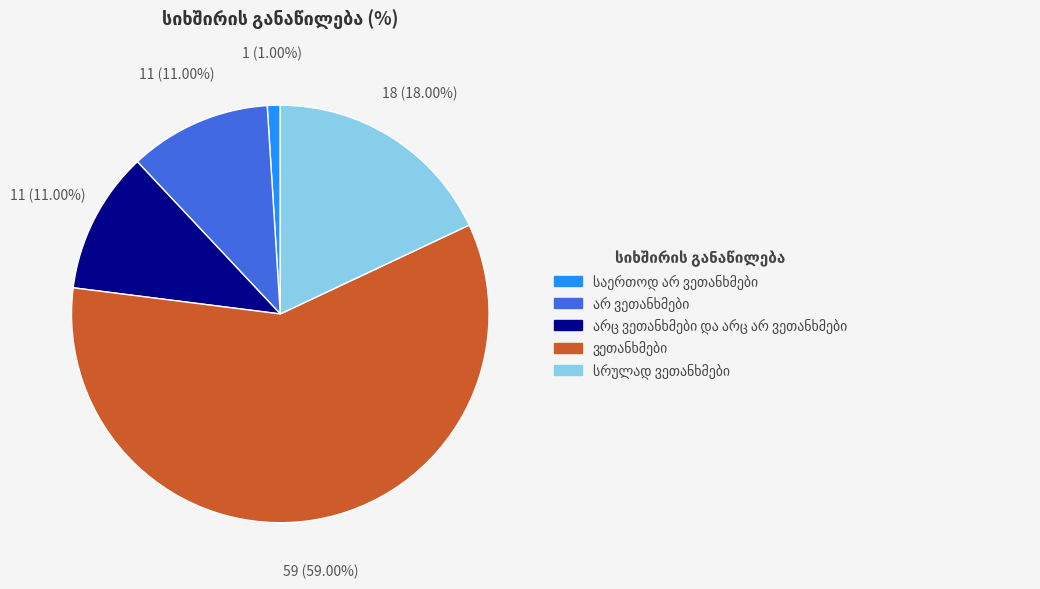

Does any single category account for the majority?

Yes